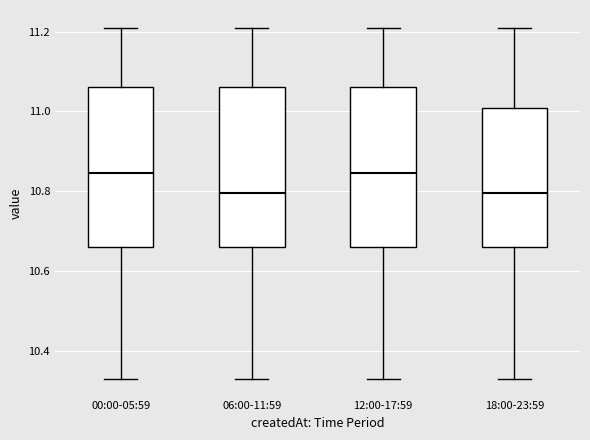

Reading left to right, read every box against the y-axis: the position of its median line, the range the box covers, and the ends of its whiskers. The values are not printed on the chart, so give them approximately, as read against the axis.

00:00-05:59: median 10.84, box 10.66 to 11.06, whiskers 10.34 to 11.22
06:00-11:59: median 10.80, box 10.66 to 11.06, whiskers 10.34 to 11.22
12:00-17:59: median 10.84, box 10.66 to 11.06, whiskers 10.34 to 11.22
18:00-23:59: median 10.80, box 10.66 to 11.00, whiskers 10.34 to 11.22